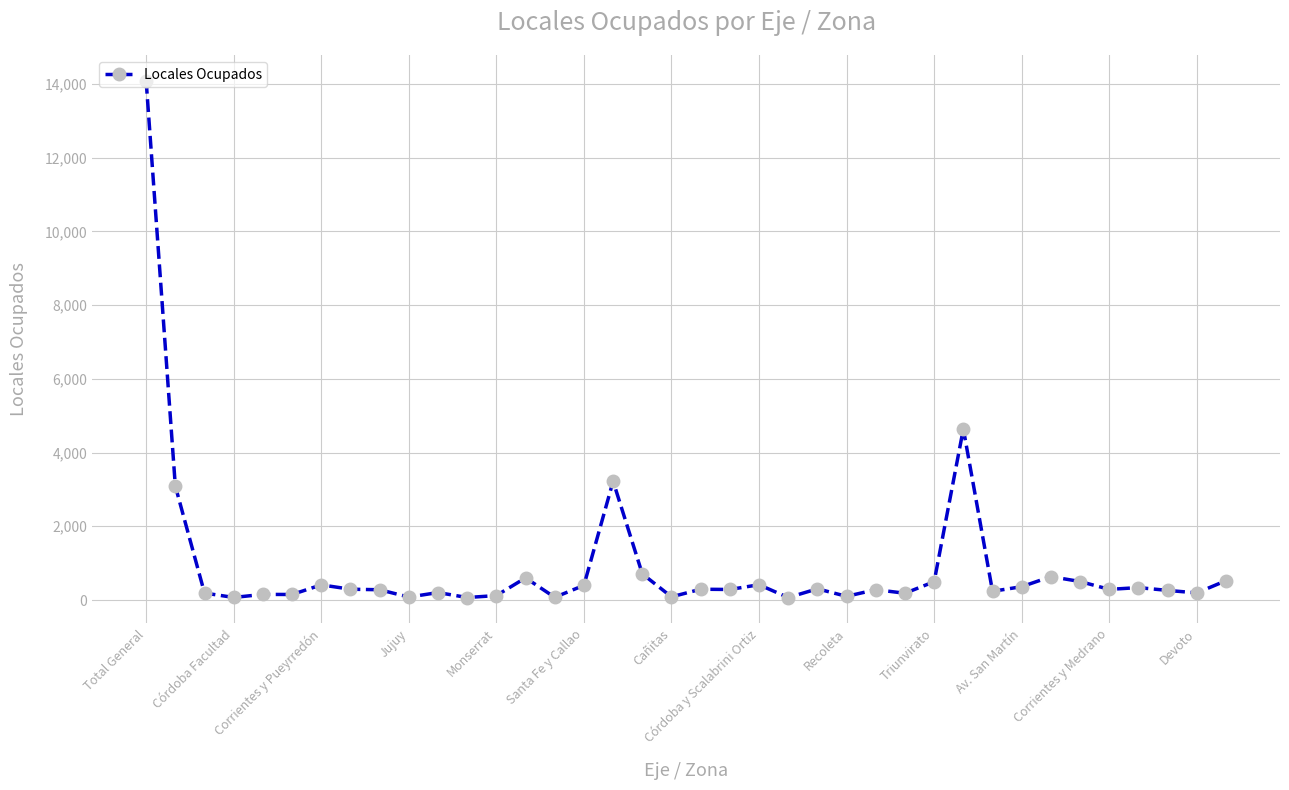

What is the sum of all values?

34690